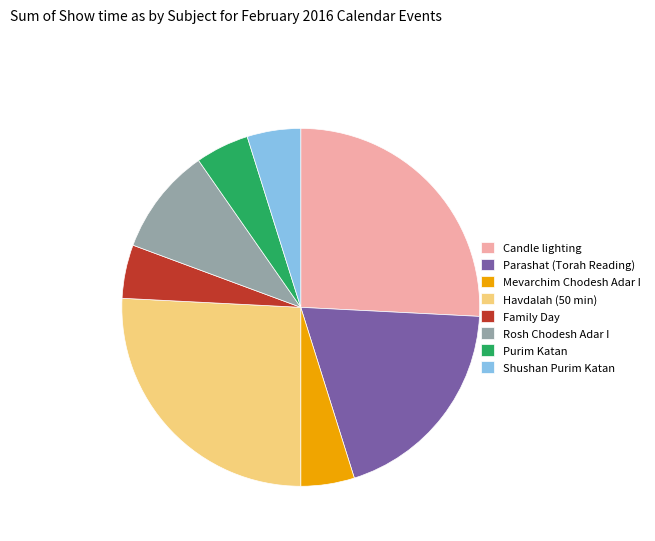

What is the ratio of the value at Rosh Chodesh Adar I to the value at Parashat (Torah Reading)?

0.5